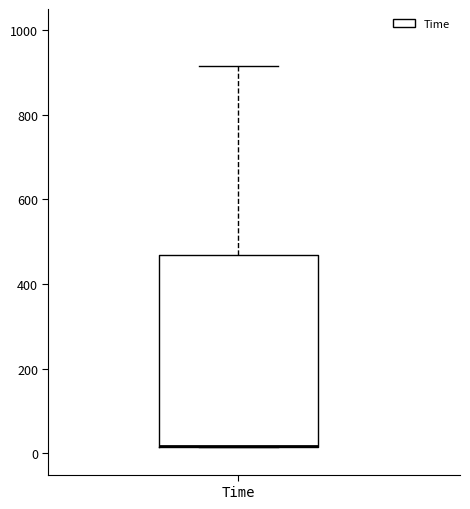

Transcribe this box plot: give where the median line is, the range the box spans, and where the two whiskers end, as read against the y-axis. The values are not printed on the chart, so give them approximately, as read against the axis.

median 20 (drawn on the box's lower edge), box 20 to 460, whiskers 20 to 920